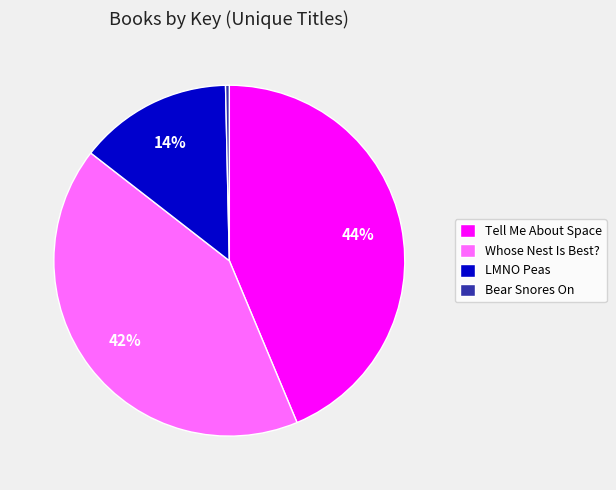

How many slices are in this pie chart?

4